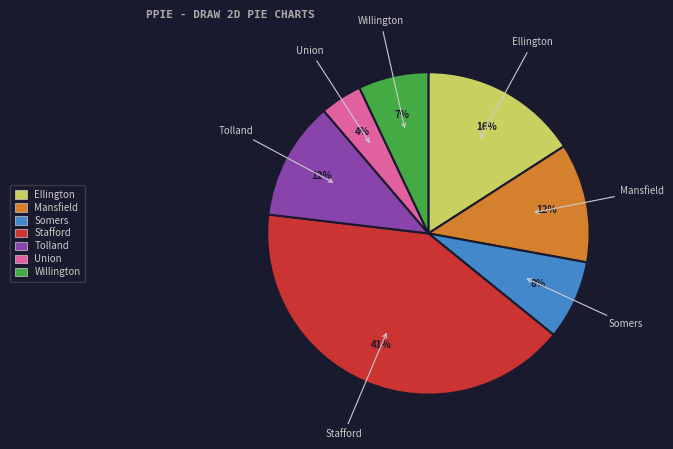

To the nearest percent, what portion does Union represent?

4%